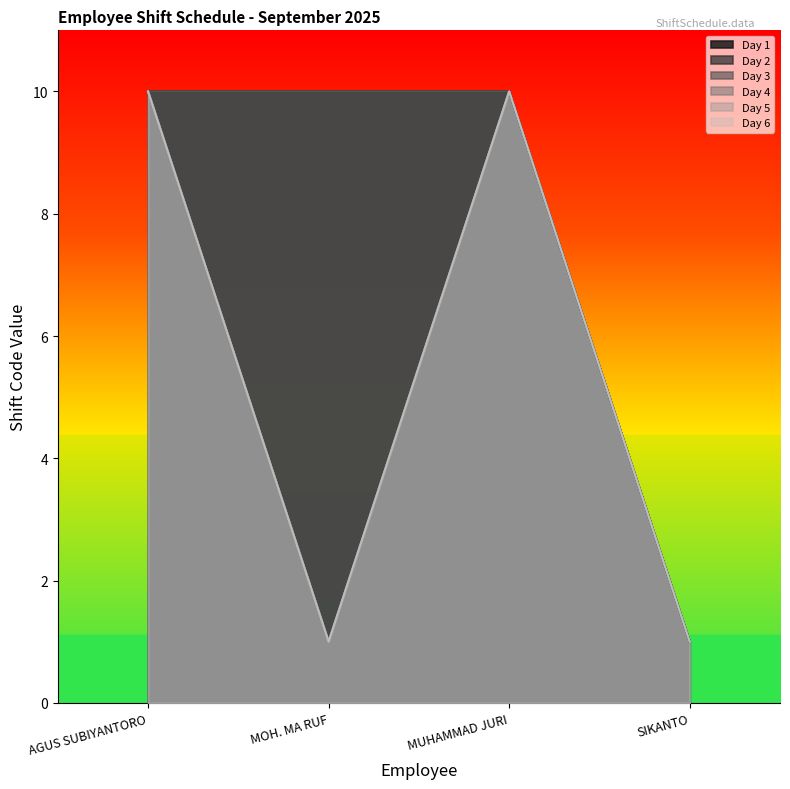

What is the difference between the maximum and minimum values in the Day 6 series?

9